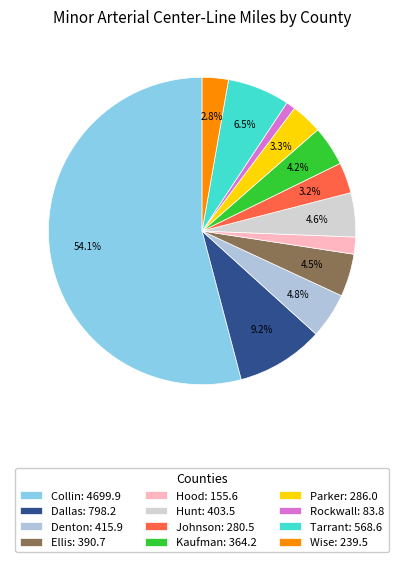

To the nearest percent, what percentage of the pie is Collin?

54%